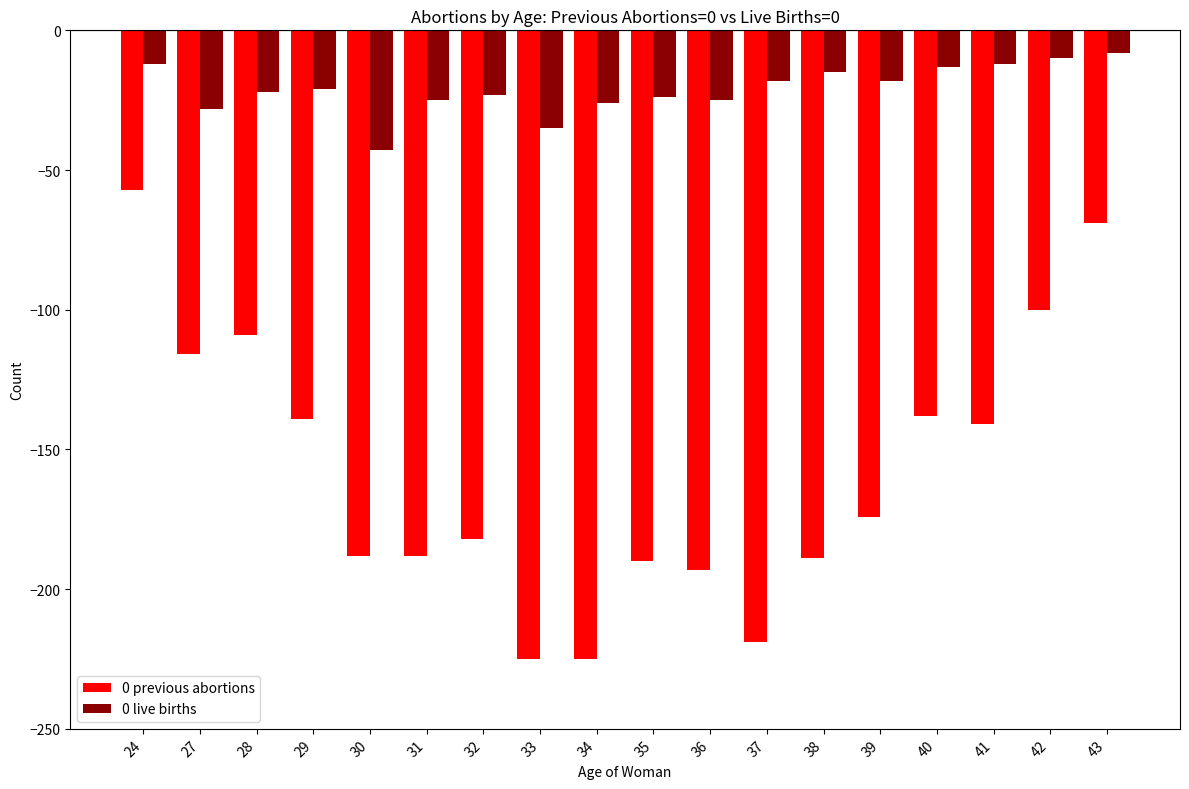

Which series has the widest spread of values?

0 previous abortions